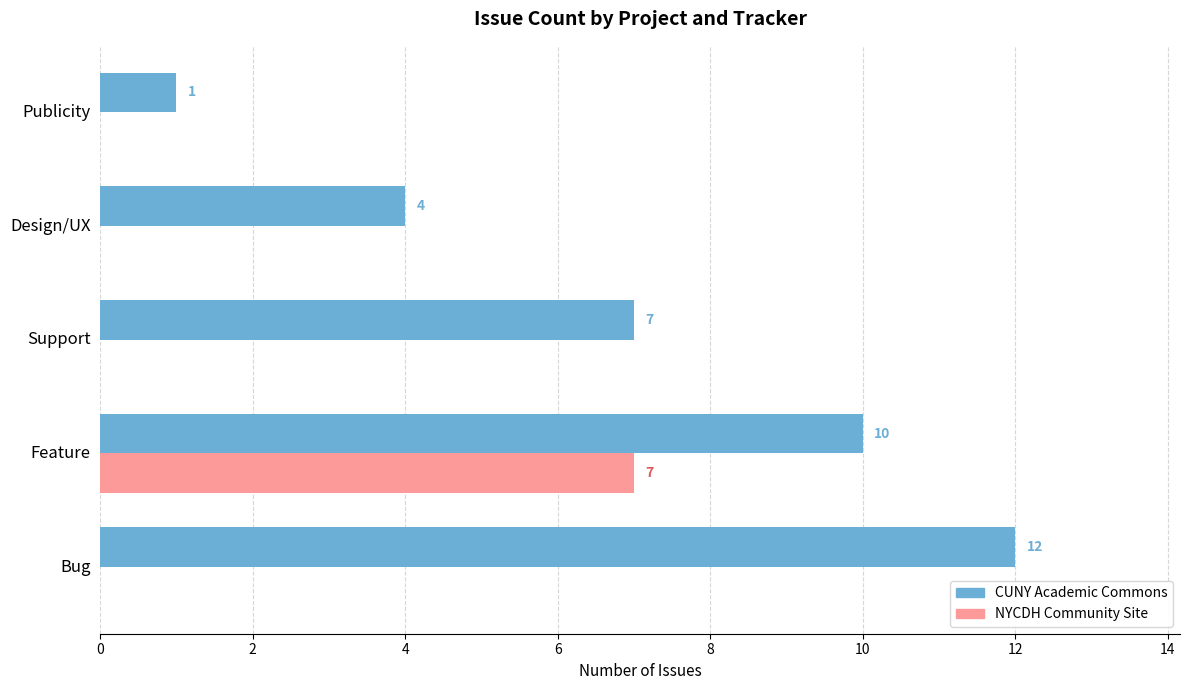

How many data points in NYCDH Community Site are above 0?

1